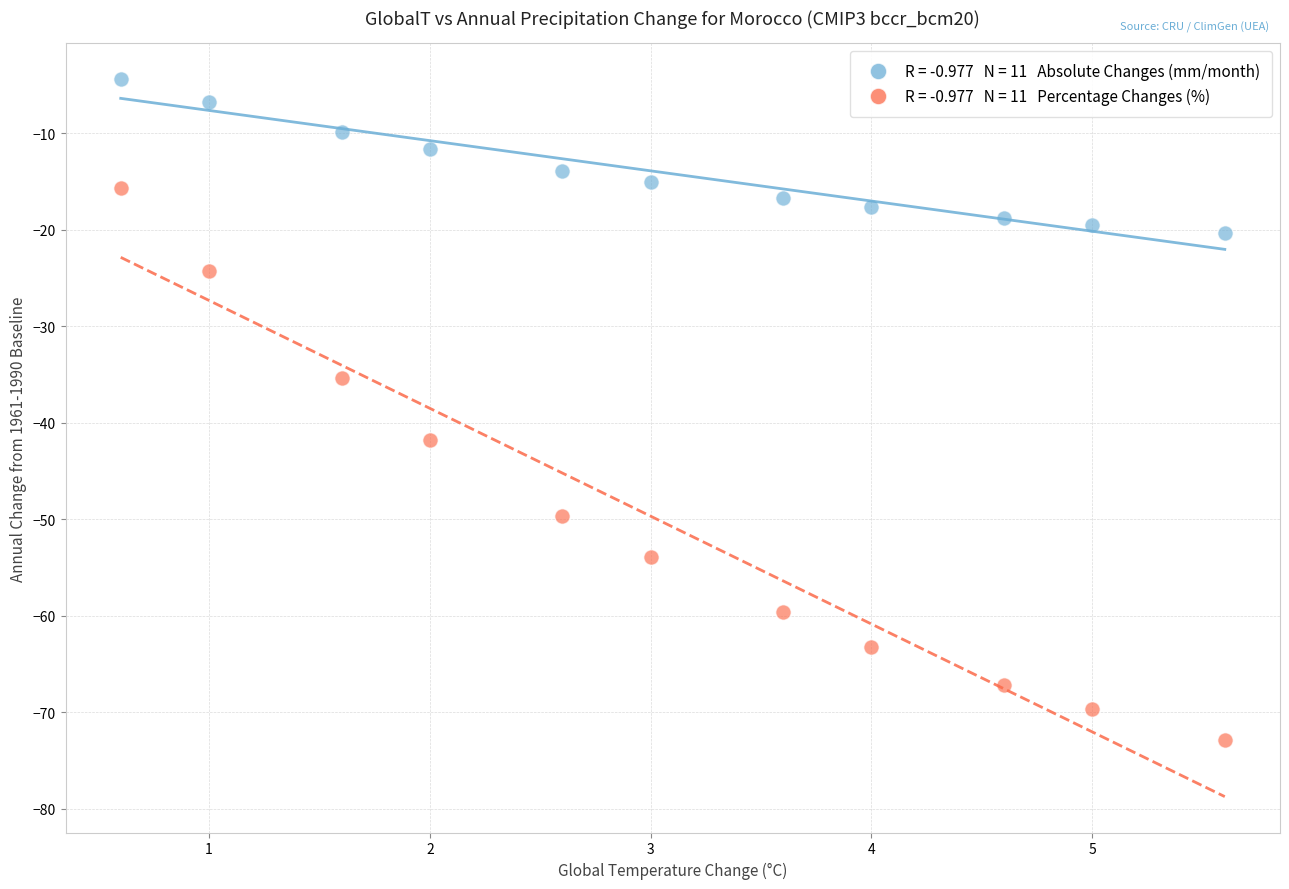

Across all data points, what is the range of X values (max minus min)?

5.0